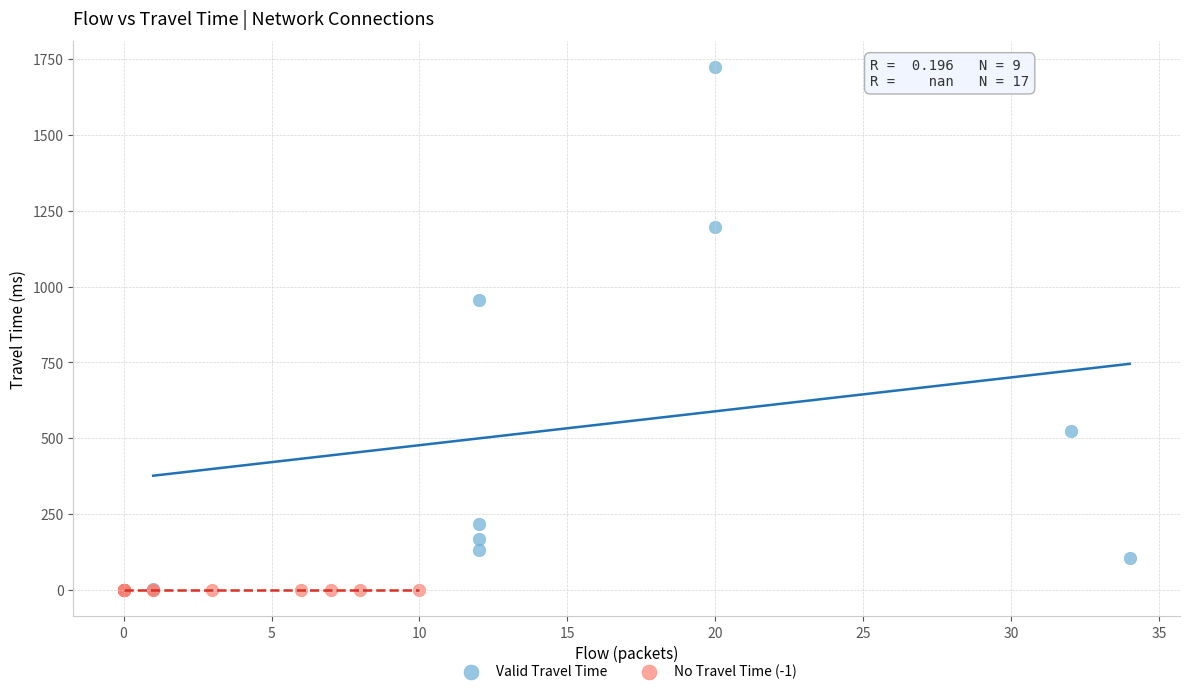

Which series reaches the maximum Y coordinate?

Valid Travel Time